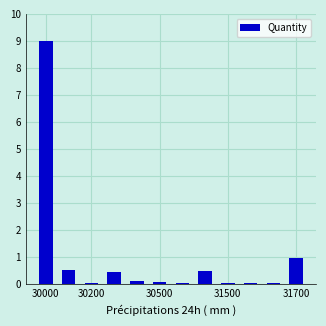

What is the average value?

1.0